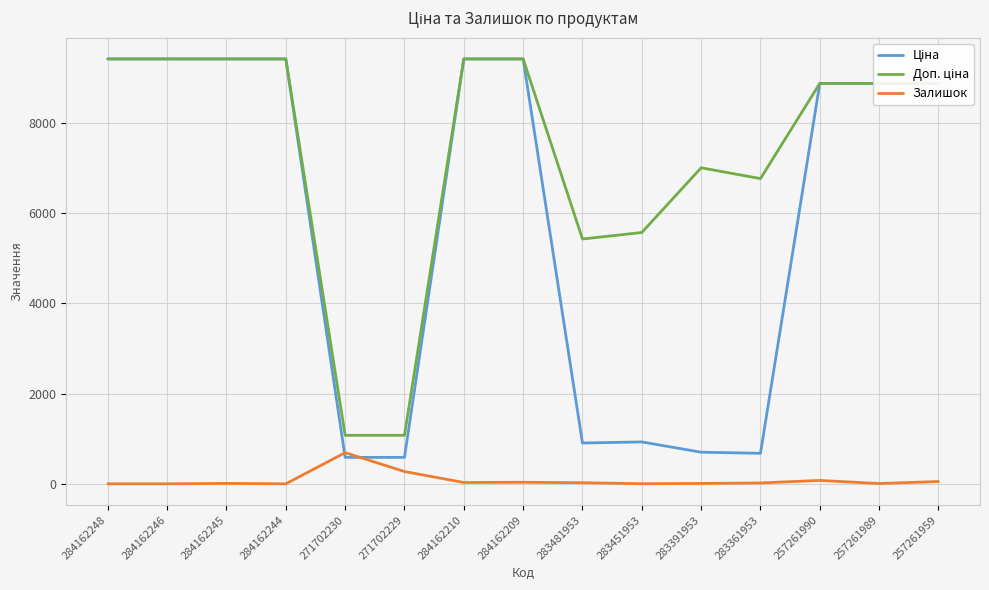

What is the highest value of the Залишок series?

690.0